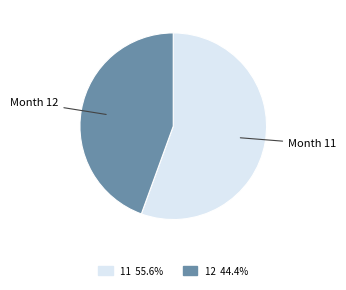

How many slices are in this pie chart?

2